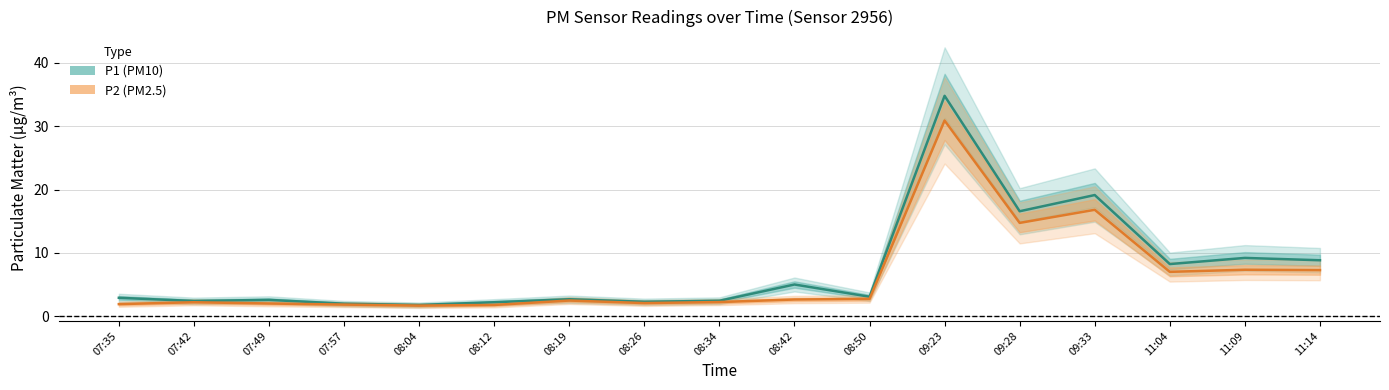

Is it true that P2 equals 0.5 at 08:04?

False